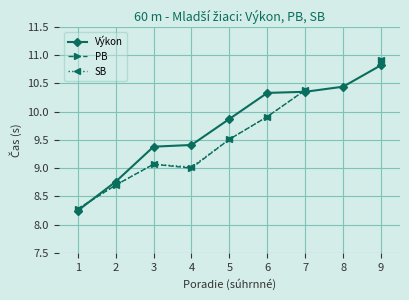

What is the value of the PB point at the 9th from the left?

10.9